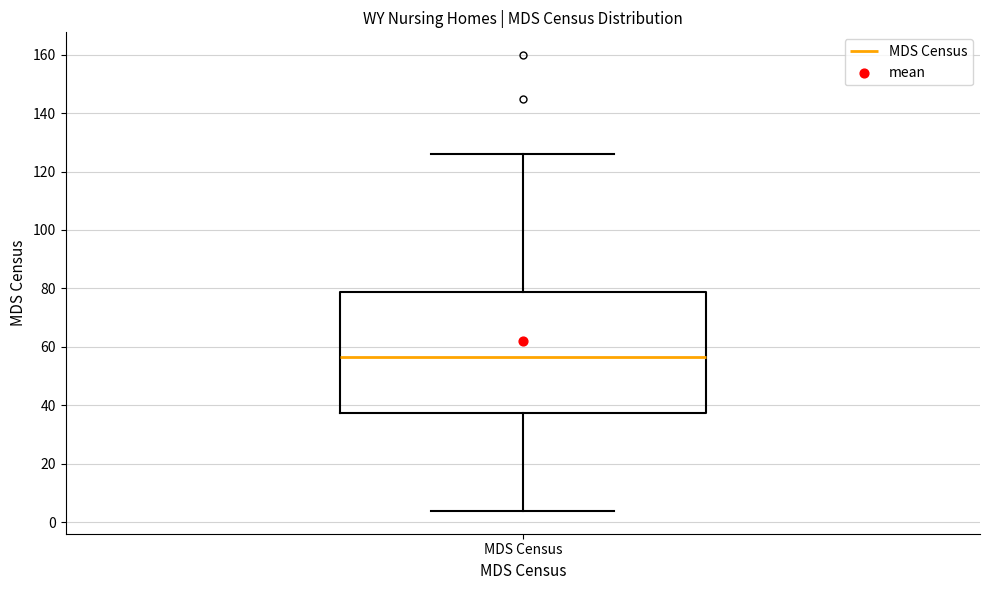

Transcribe this box plot: give where the median line is, the range the box spans, and where the two whiskers end, as read against the y-axis. The values are not printed on the chart, so give them approximately, as read against the axis.

median 56, box 38 to 78, whiskers 4 to 126